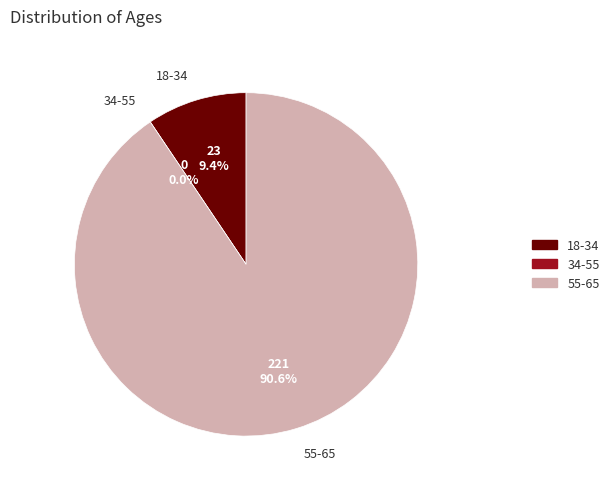

Is it true that 23 is 9% of the pie?

True